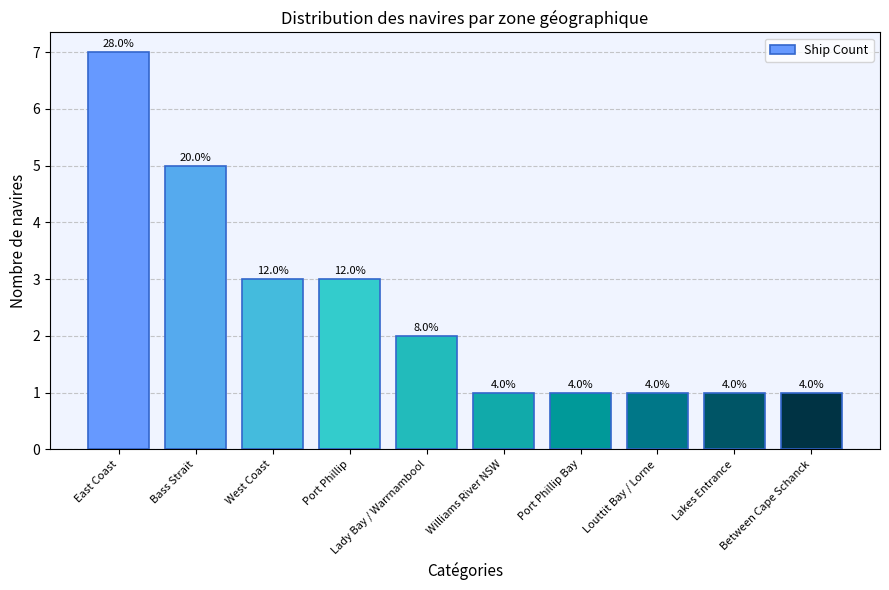

Does the chart contain any negative values?

No